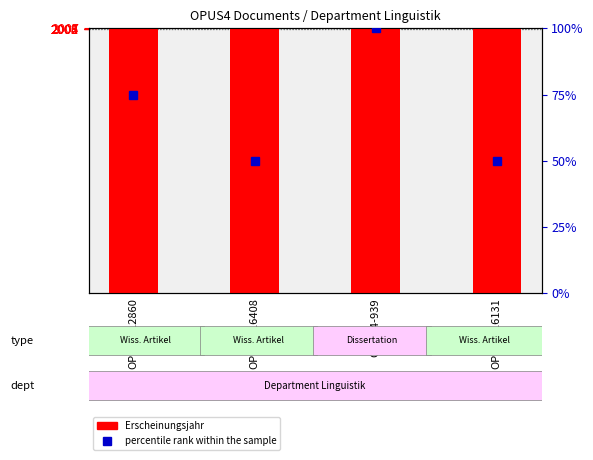

Reading left to right, extract all data points from this chart.

2005	2003	2006	2003